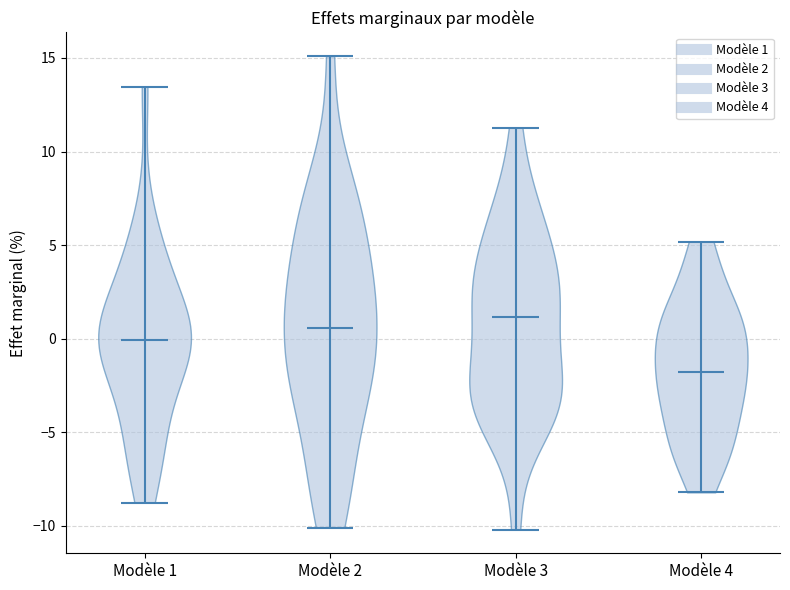

Reading left to right, read every violin against the y-axis: where its median line is, and the lowest and highest points it reaches. The values are not printed on the chart, so give them approximately, as read against the axis.

Modèle 1: median line 0.0, lowest point -9.0, highest point 13.5
Modèle 2: median line 0.5, lowest point -10.0, highest point 15.0
Modèle 3: median line 1.0, lowest point -10.0, highest point 11.5
Modèle 4: median line -2.0, lowest point -8.0, highest point 5.0